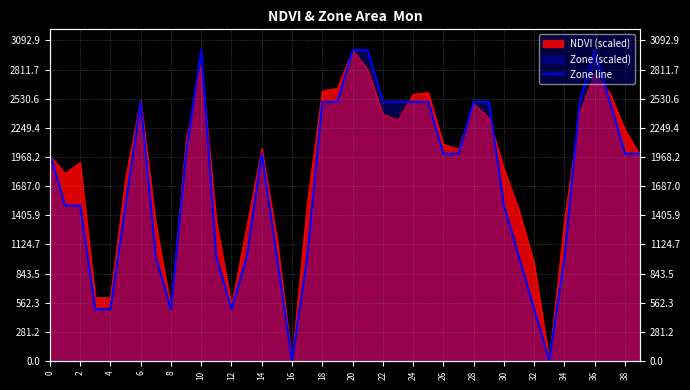

Is it true that the value at 8 is 193?

False